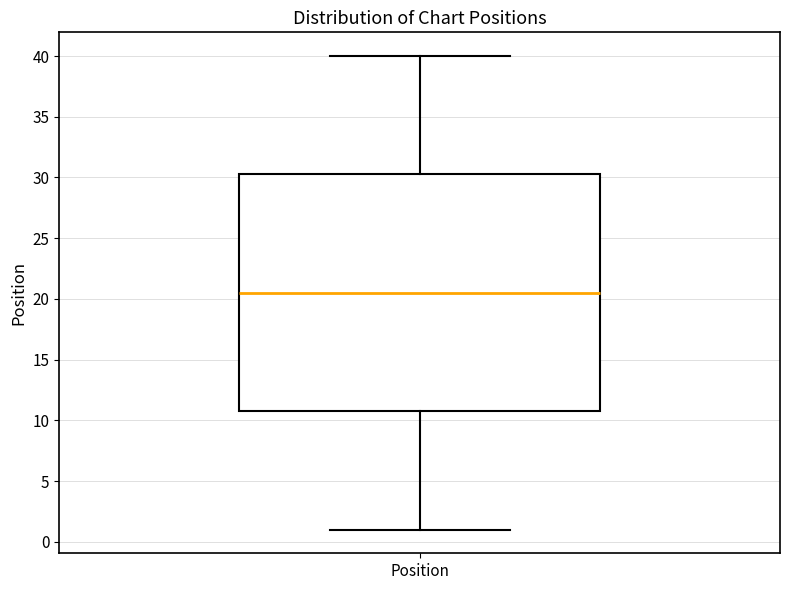

Where is the lower edge of the box for Position on the y-axis? The values are not printed on the chart, so give them approximately, as read against the axis.

11.0